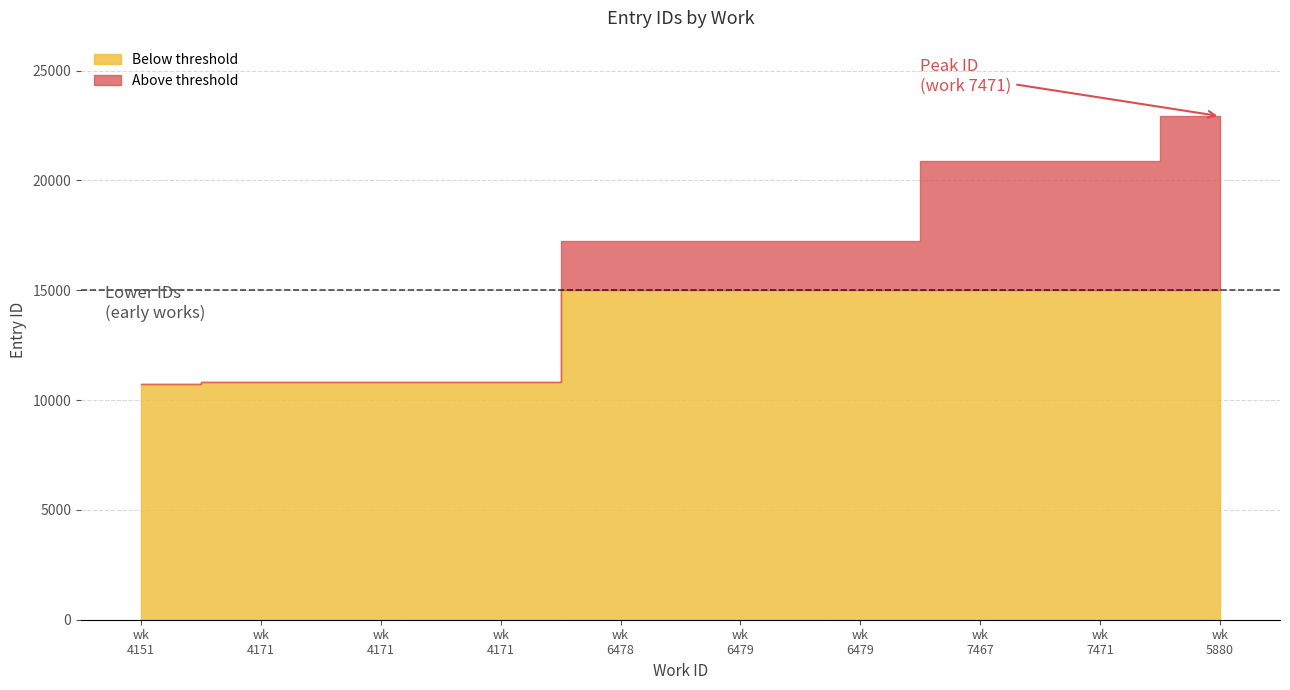

Approximately how many times larger is the value at 7467 compared to 4151?

1.9